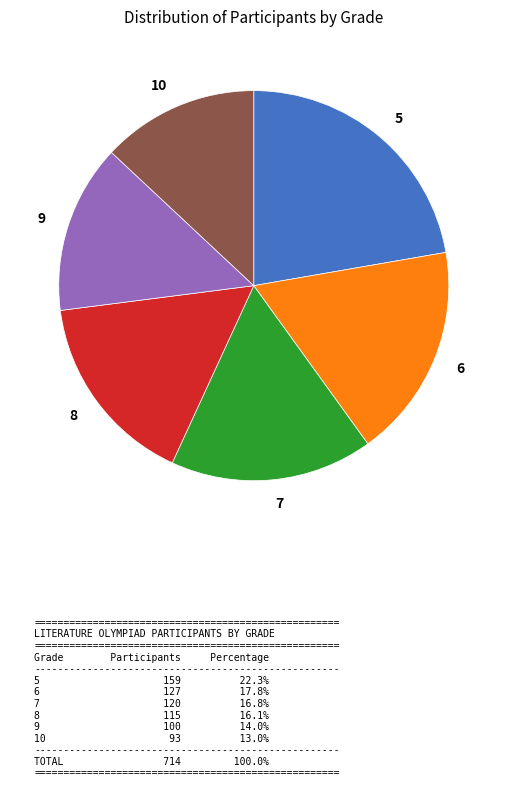

Is the sum of 10 and 8 greater than half?

No